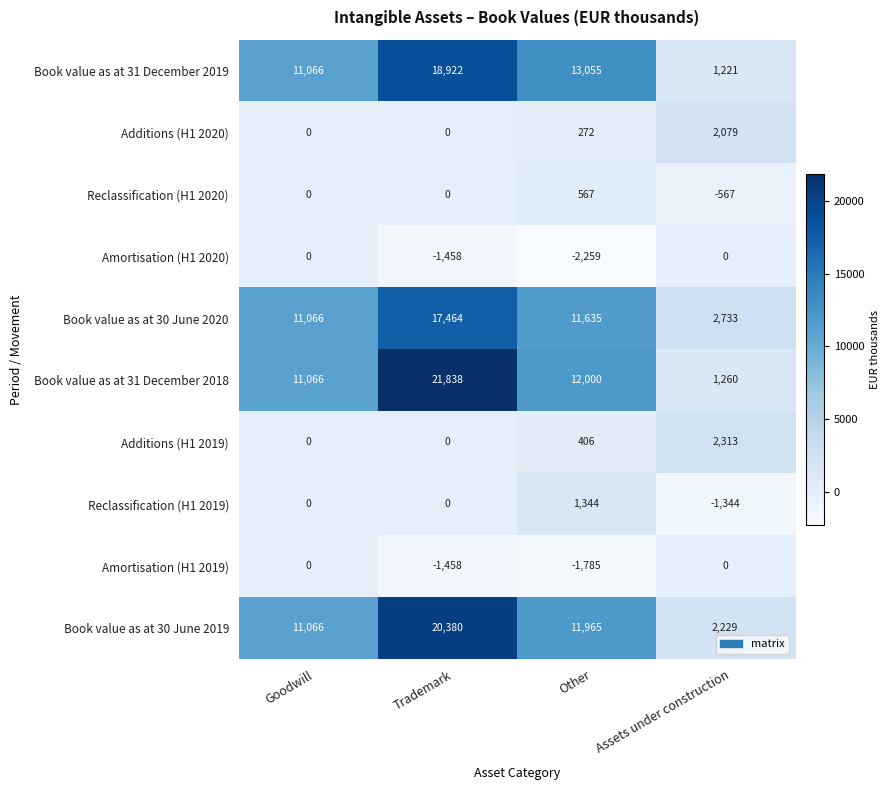

Where is Amortisation (H1 2019) nearest to the value -892?

Trademark